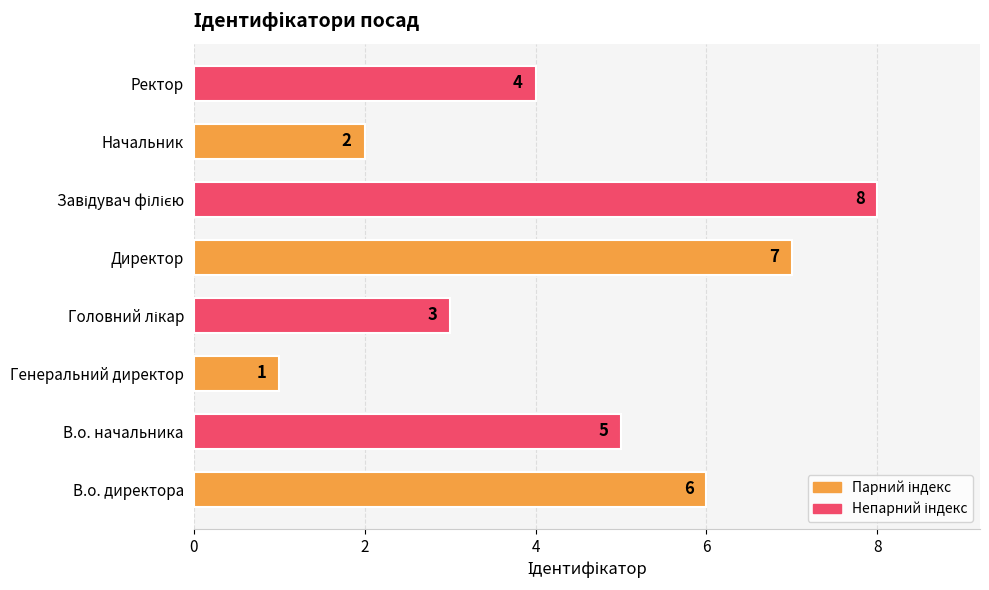

How many data points are less than 5?

4